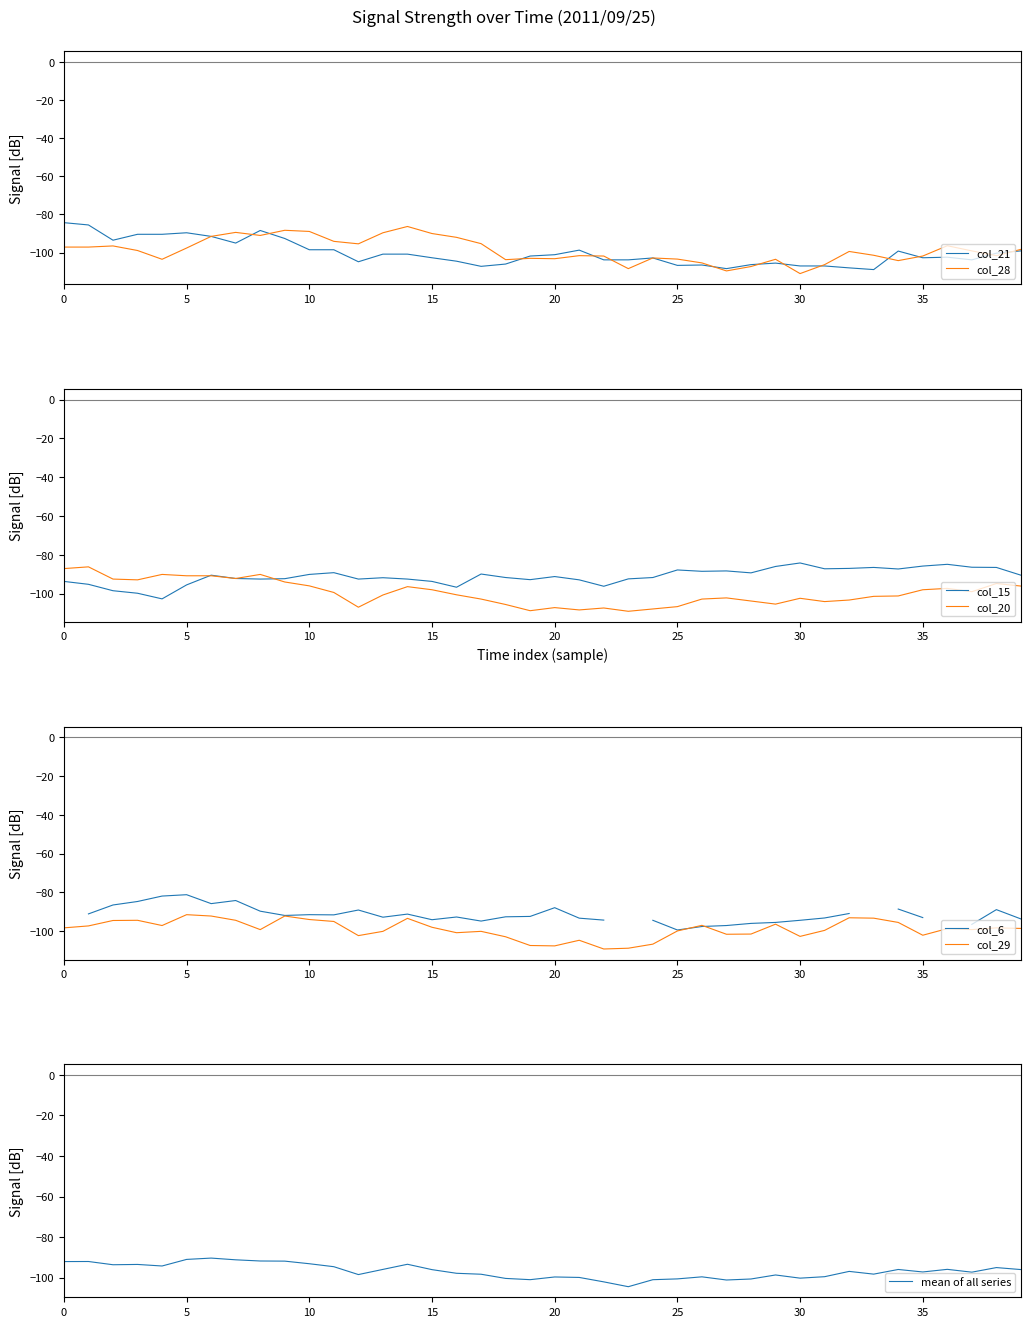

What is the highest value of the col_28 series?

-86.3